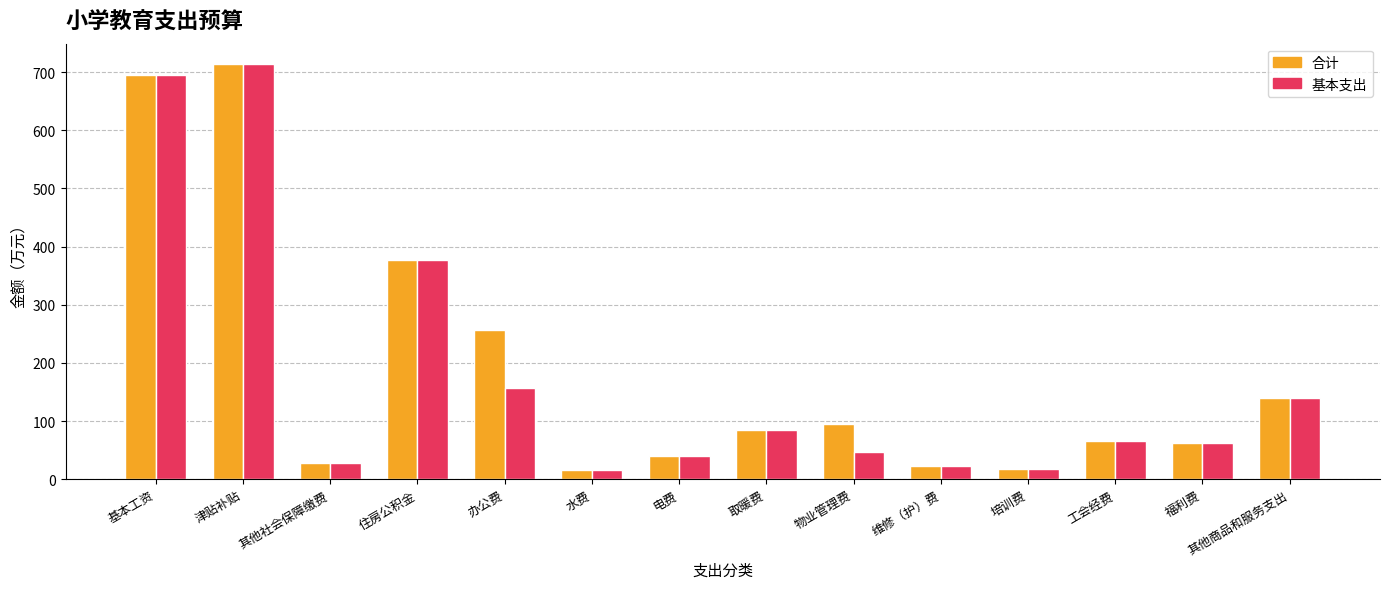

At which label does 合计 first exceed 84?

基本工资